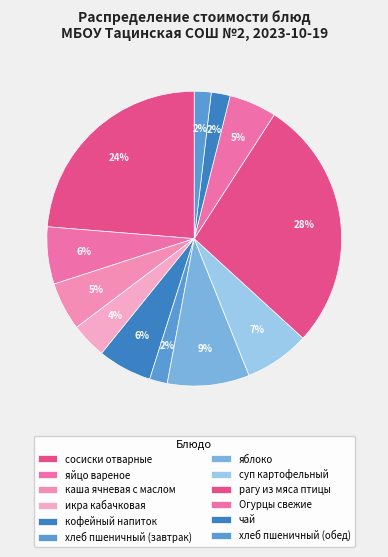

To the nearest percent, what is the average slice percentage?

8%